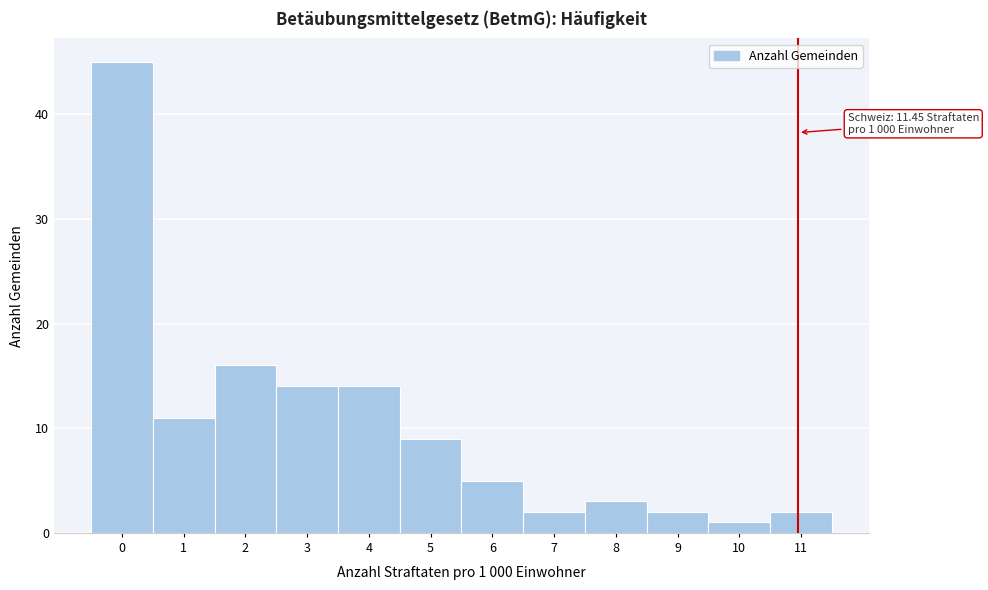

Reading right to left, list all the values displayed in this chart.

2	1	2	3	2	5	9	14	14	16	11	45